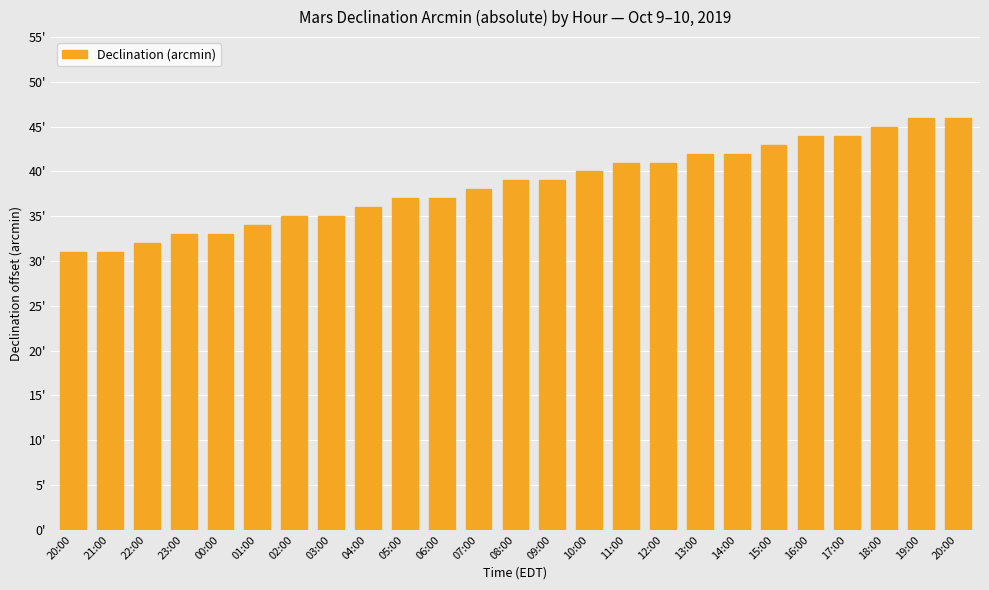

Does the chart contain any negative values?

No